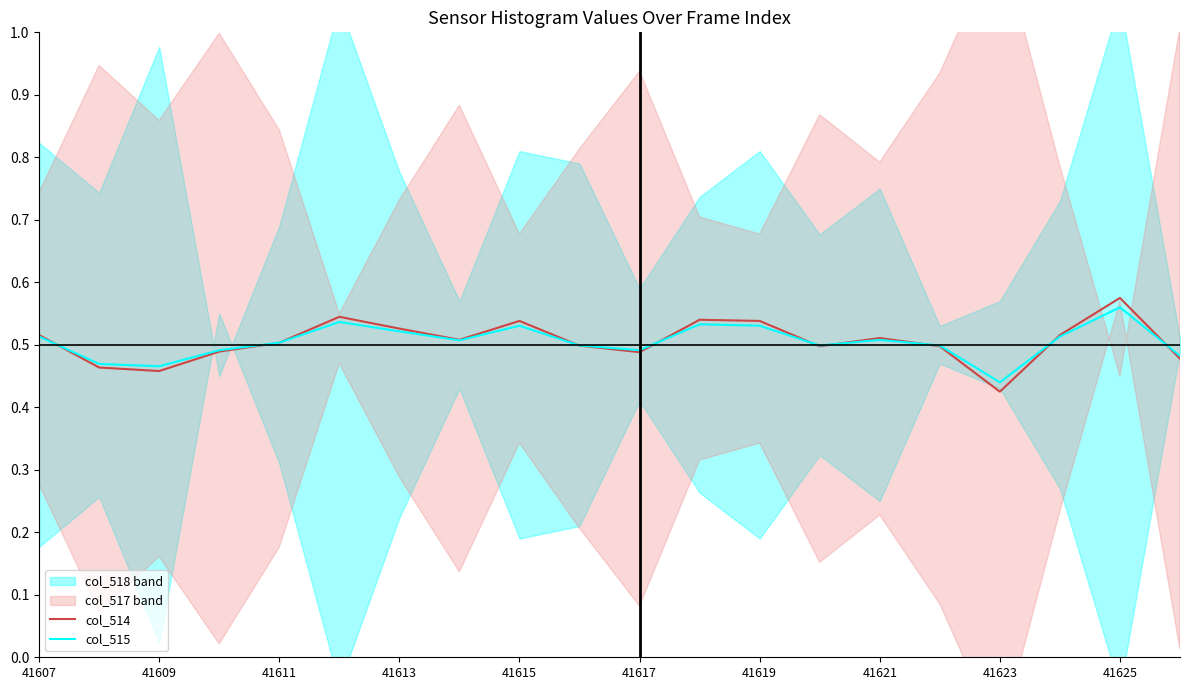

Which category has the highest value in the col_515 series?

41625